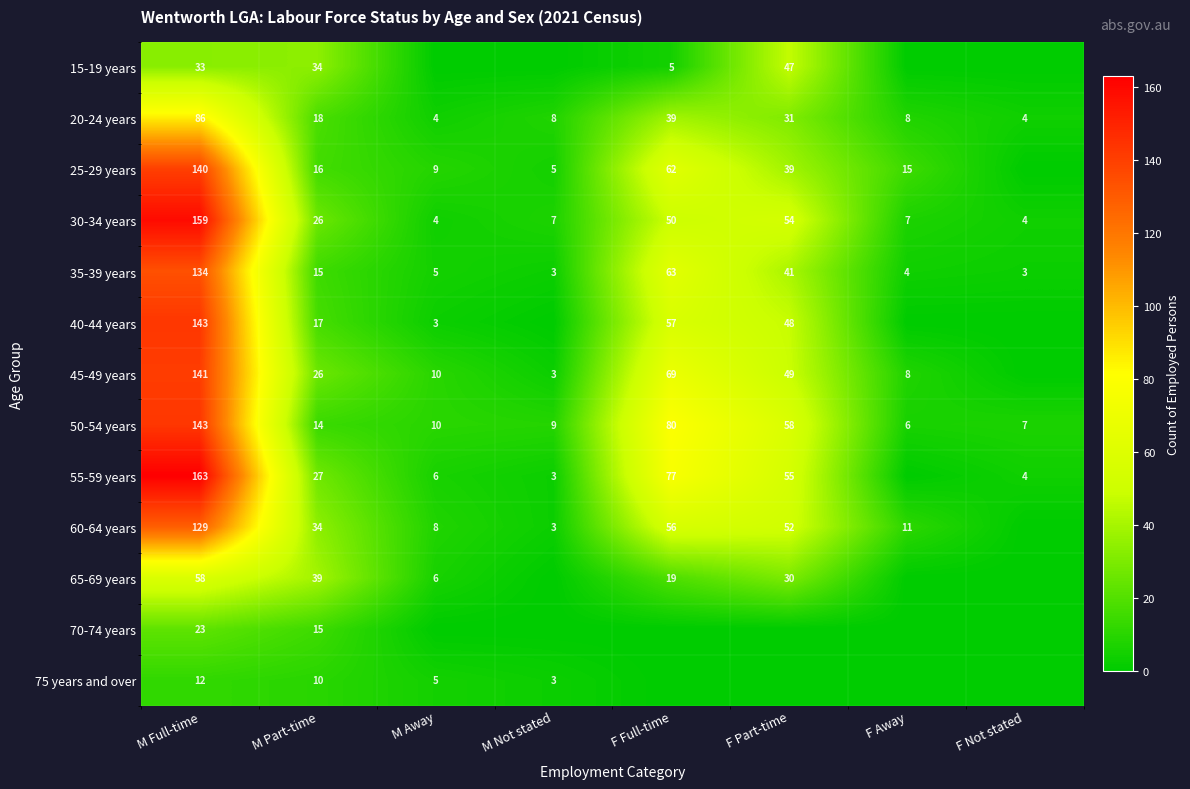

What is the total value across all series at F Part-time?

504